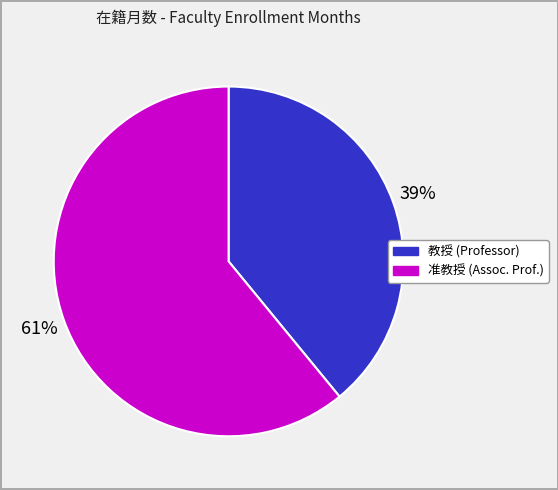

To the nearest percent, what is the difference between the largest and smallest slice percentages?

22%